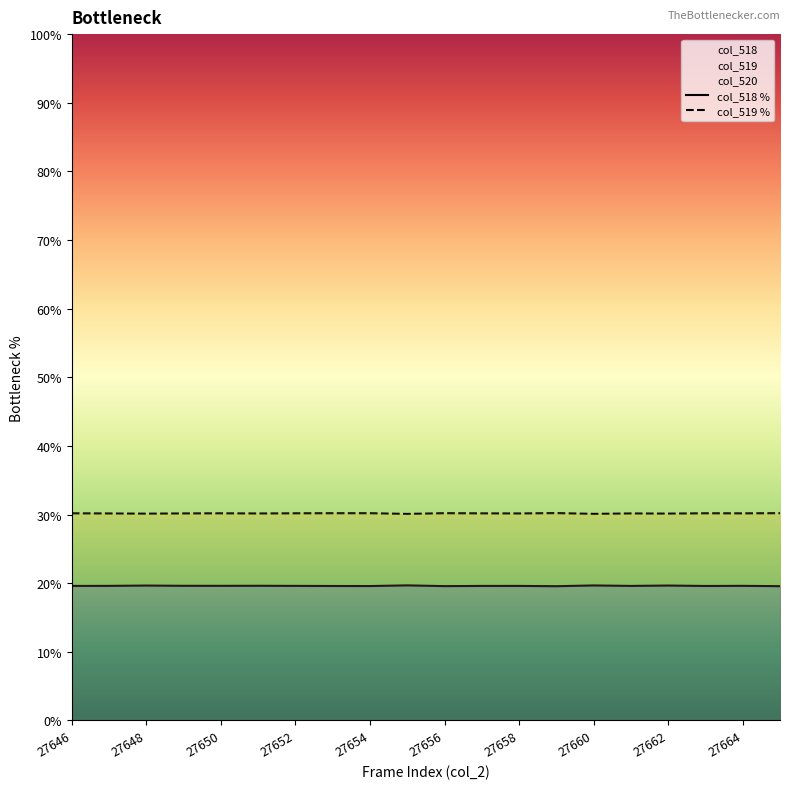

At how many categories does at least one series exceed 23?

20